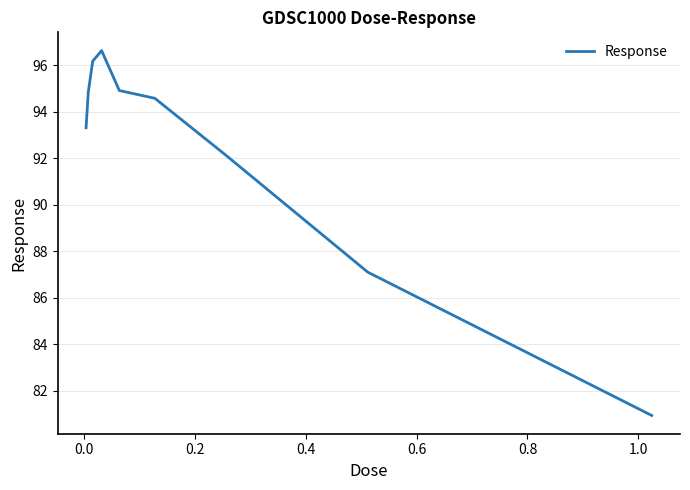

What is the sum of all values?

830.6